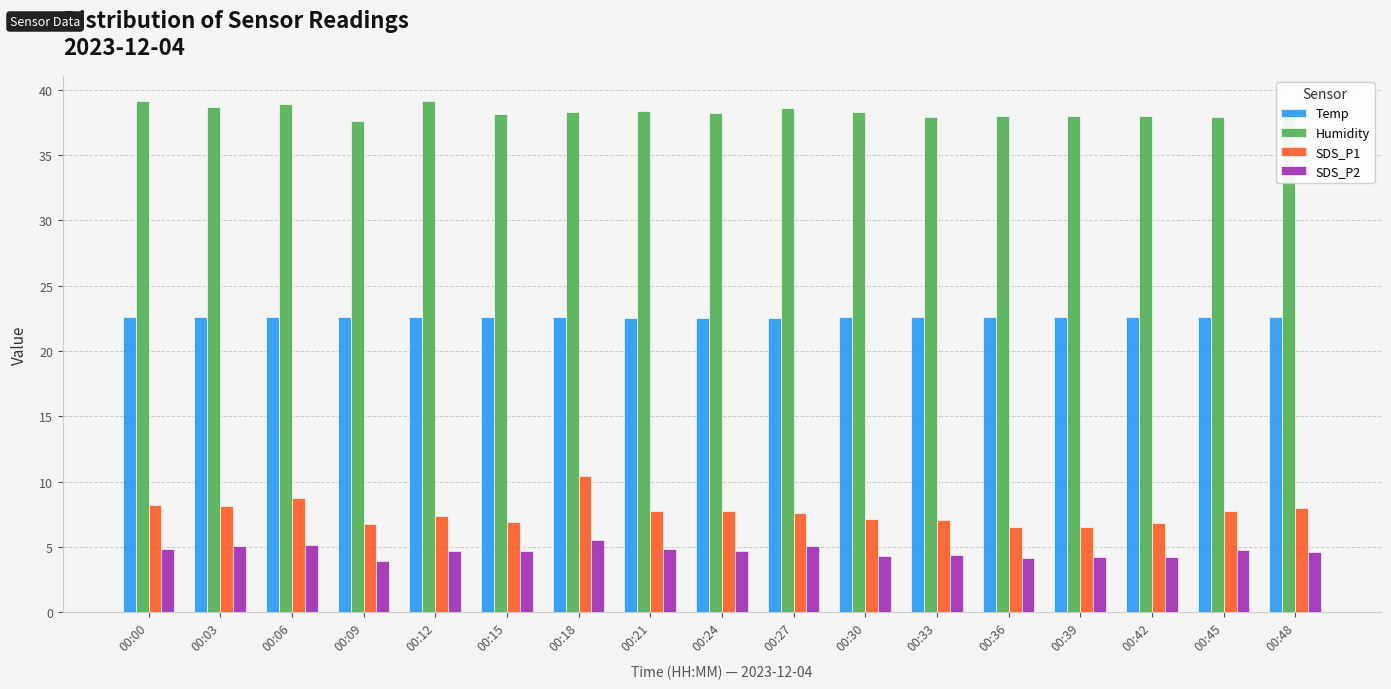

How many categories are shown in the chart?

17